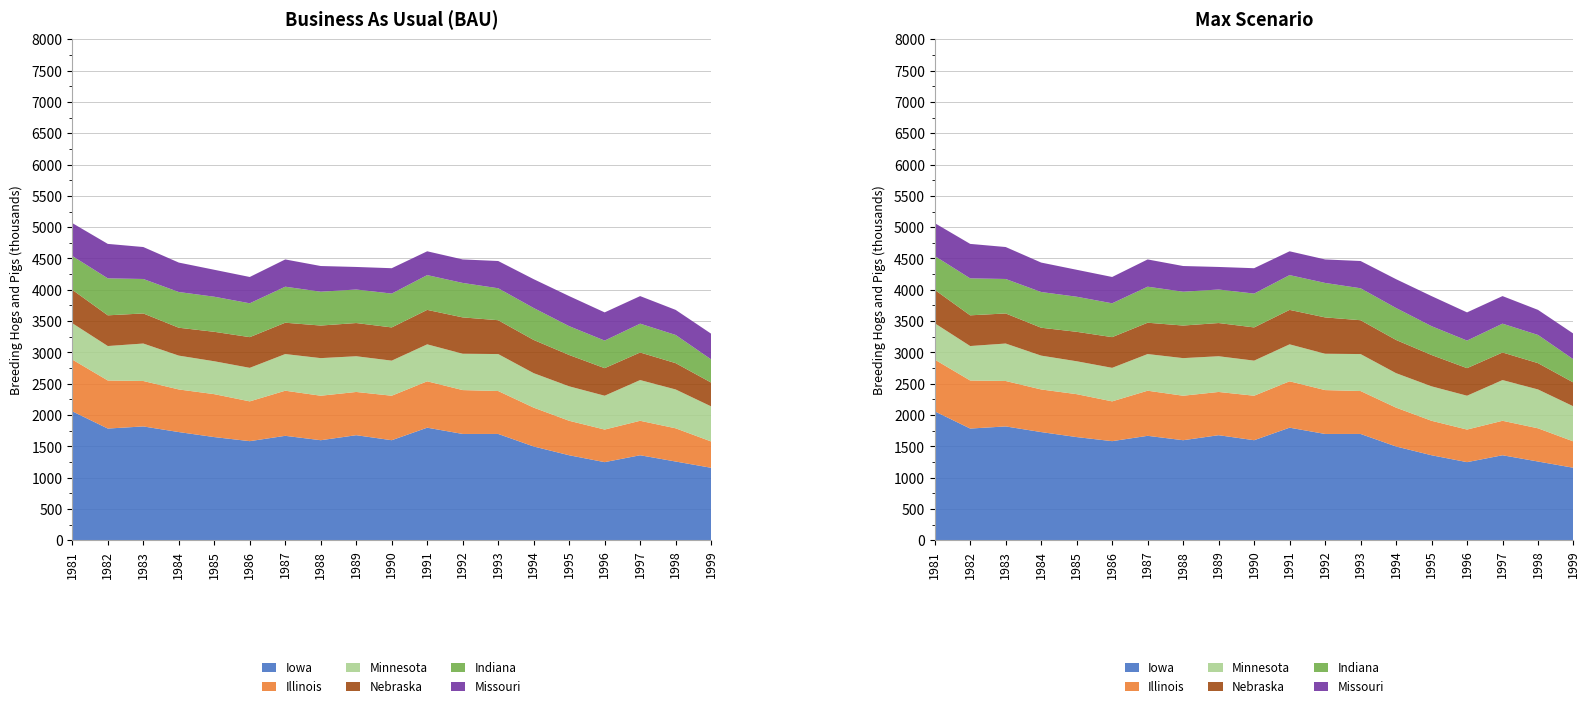

Reading left to right, list all the values displayed in this chart.

Iowa: 1981=2061	1982=1786	1983=1820	1984=1730	1985=1650	1986=1585	1987=1670	1988=1600	1989=1680	1990=1600	1991=1800	1992=1700	1993=1700	1994=1500	1995=1360	1996=1250	1997=1360	1998=1260	1999=1160
Illinois: 1981=826	1982=767	1983=725	1984=680	1985=685	1986=635	1987=720	1988=710	1989=690	1990=710	1991=740	1992=700	1993=685	1994=620	1995=550	1996=520	1997=550	1998=530	1999=420
Minnesota: 1981=580	1982=550	1983=598	1984=540	1985=525	1986=535	1987=585	1988=600	1989=570	1990=560	1991=590	1992=580	1993=590	1994=550	1995=550	1996=540	1997=650	1998=620	1999=560
Nebraska: 1981=533	1982=490	1983=480	1984=445	1985=470	1986=490	1987=500	1988=520	1989=530	1990=530	1991=550	1992=580	1993=540	1994=530	1995=500	1996=440	1997=440	1998=420	1999=380
Indiana: 1981=540	1982=590	1983=550	1984=570	1985=560	1986=540	1987=575	1988=540	1989=535	1990=540	1991=555	1992=550	1993=510	1994=510	1995=460	1996=440	1997=460	1998=450	1999=370
Missouri: 1981=525	1982=550	1983=510	1984=470	1985=430	1986=420	1987=435	1988=410	1989=360	1990=405	1991=380	1992=375	1993=435	1994=460	1995=480	1996=450	1997=440	1998=400	1999=410